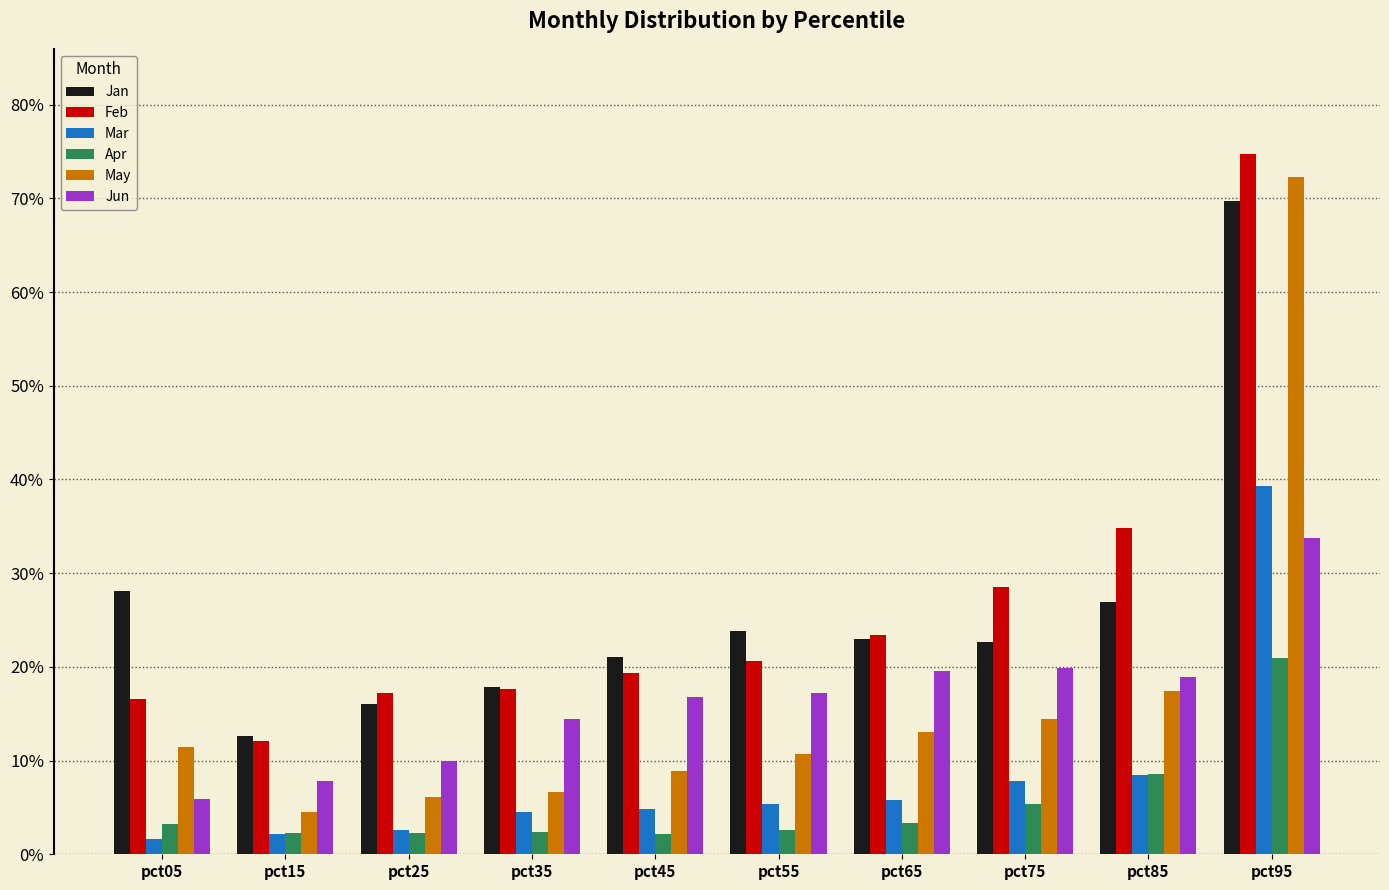

Which series has the widest spread of values?

May